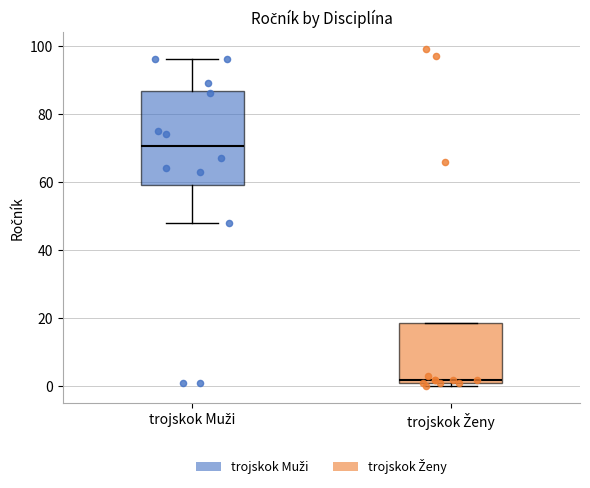

Reading left to right, read every box against the y-axis: the position of its median line, the range the box covers, and the ends of its whiskers. The values are not printed on the chart, so give them approximately, as read against the axis.

trojskok Muži: median 70, box 60 to 86, whiskers 48 to 96
trojskok Ženy: median 2 (just above the box's lower edge), box 2 to 18, whiskers 0 to 18